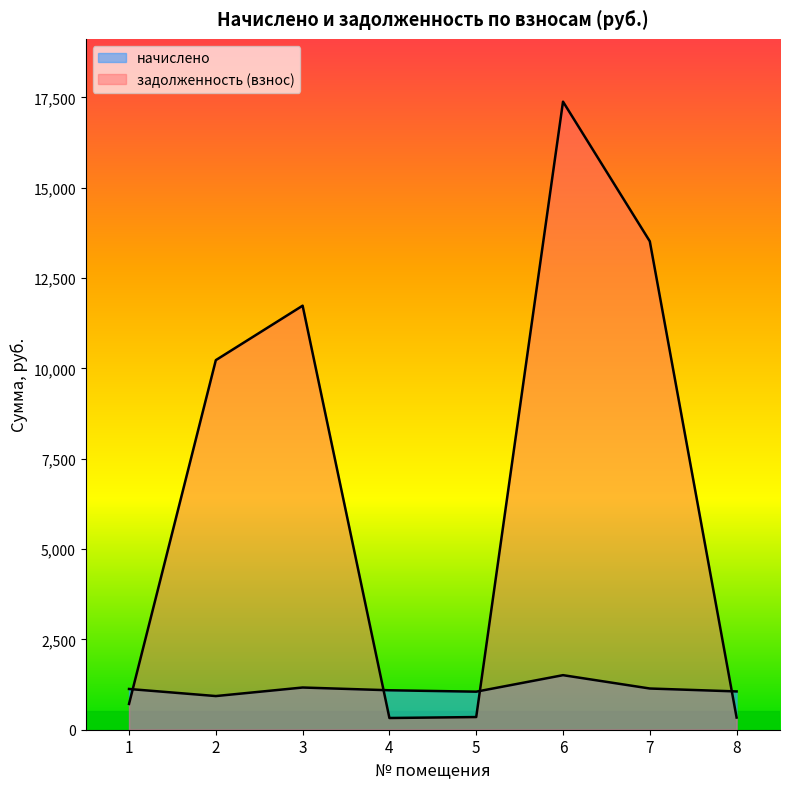

What is the value of the начислено point at the 2nd from the left?

931.5